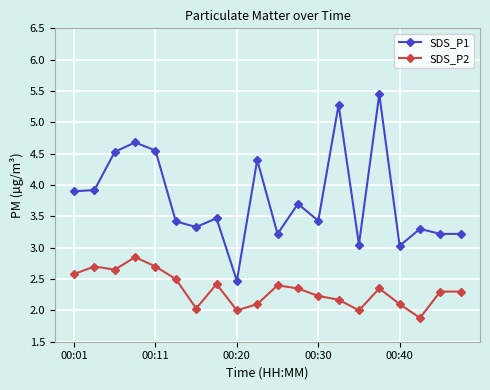

What is the difference between the maximum and minimum values in the SDS_P2 series?

1.0